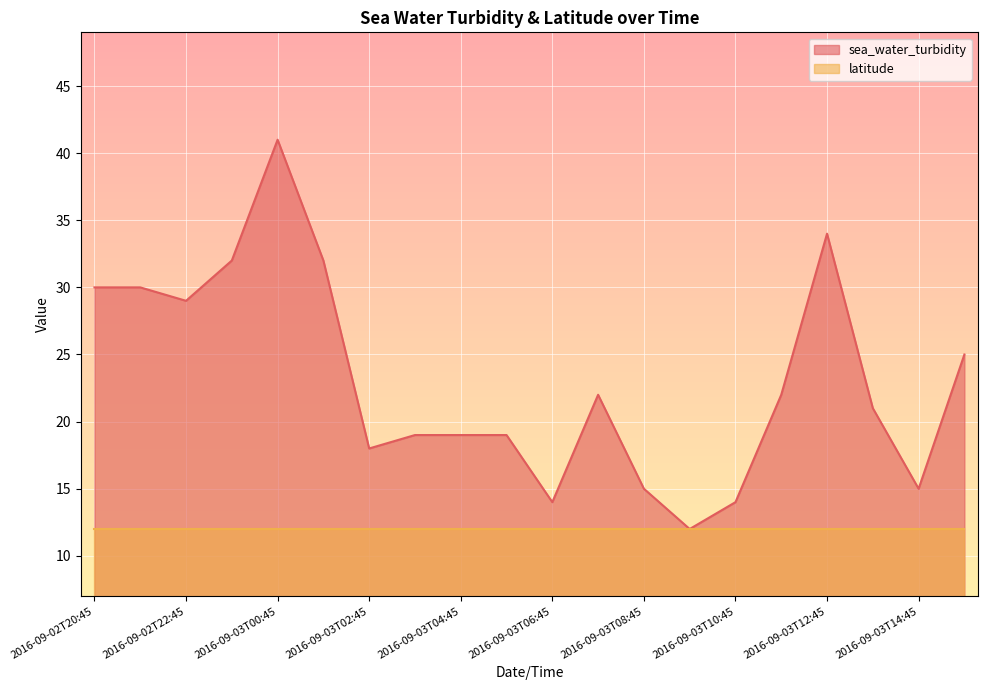

What is the difference between the second highest and second lowest values?

20